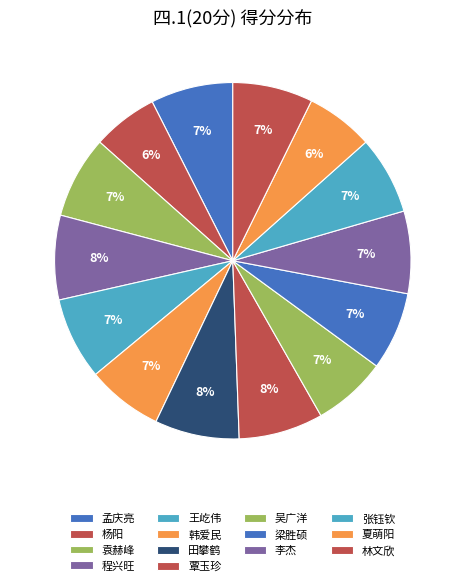

How many slices are in this pie chart?

14